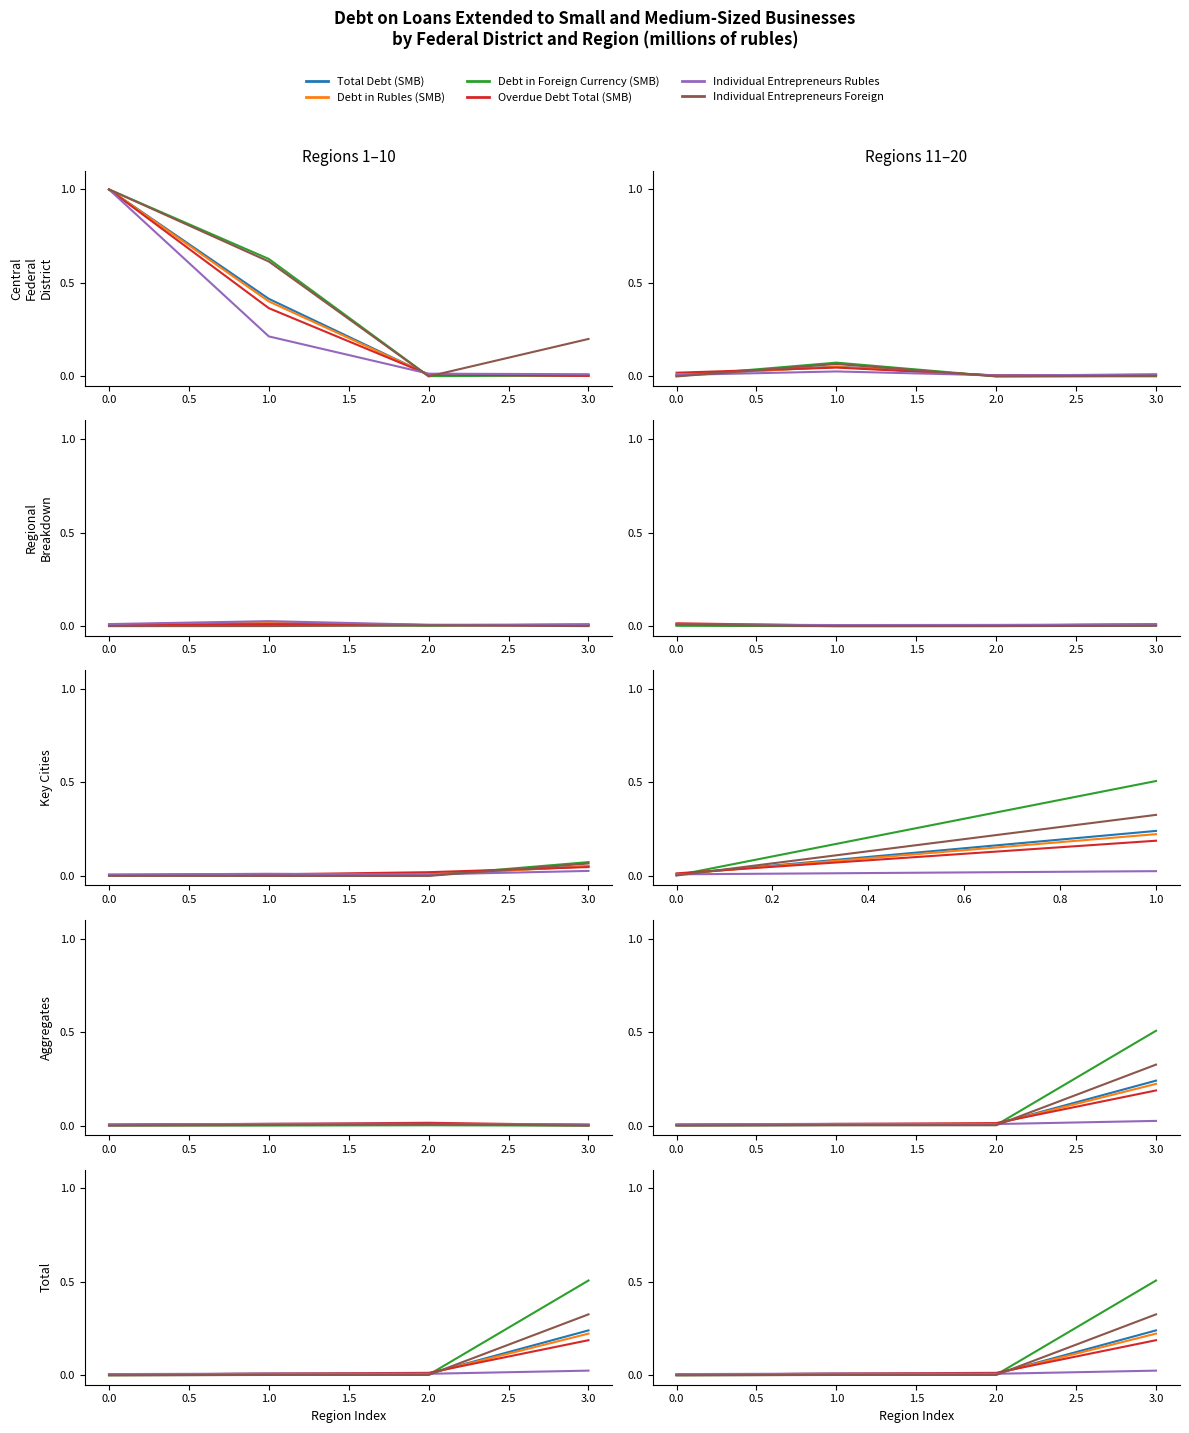

True or false: Overdue Debt Total (SMB) and Total Debt (SMB) cross at least once.

True